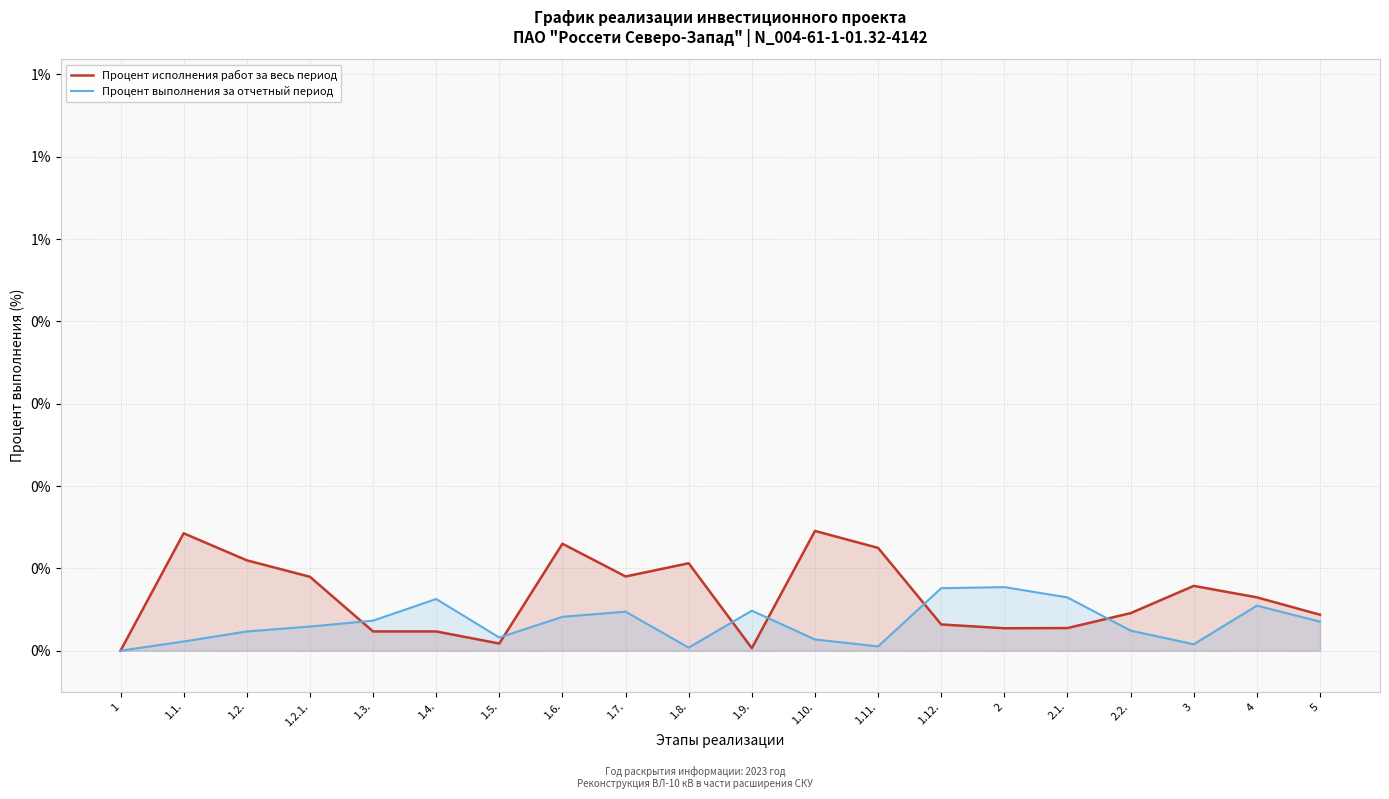

What are all the series names shown in the legend?

Процент исполнения работ за весь период, Процент выполнения за отчетный период